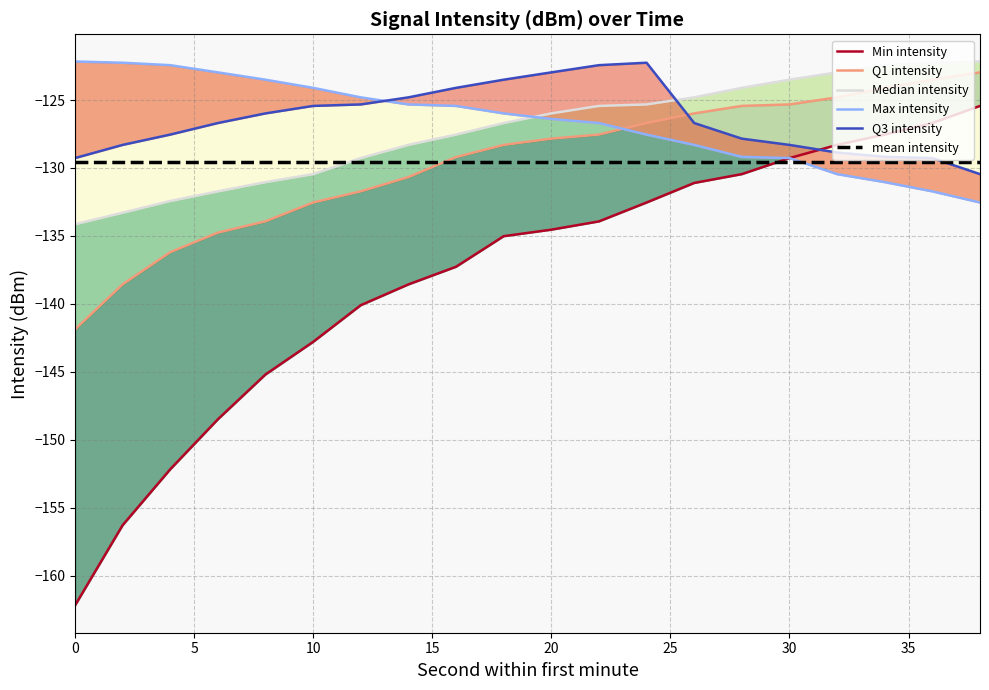

Which series has the largest total across all categories?

Q3 intensity